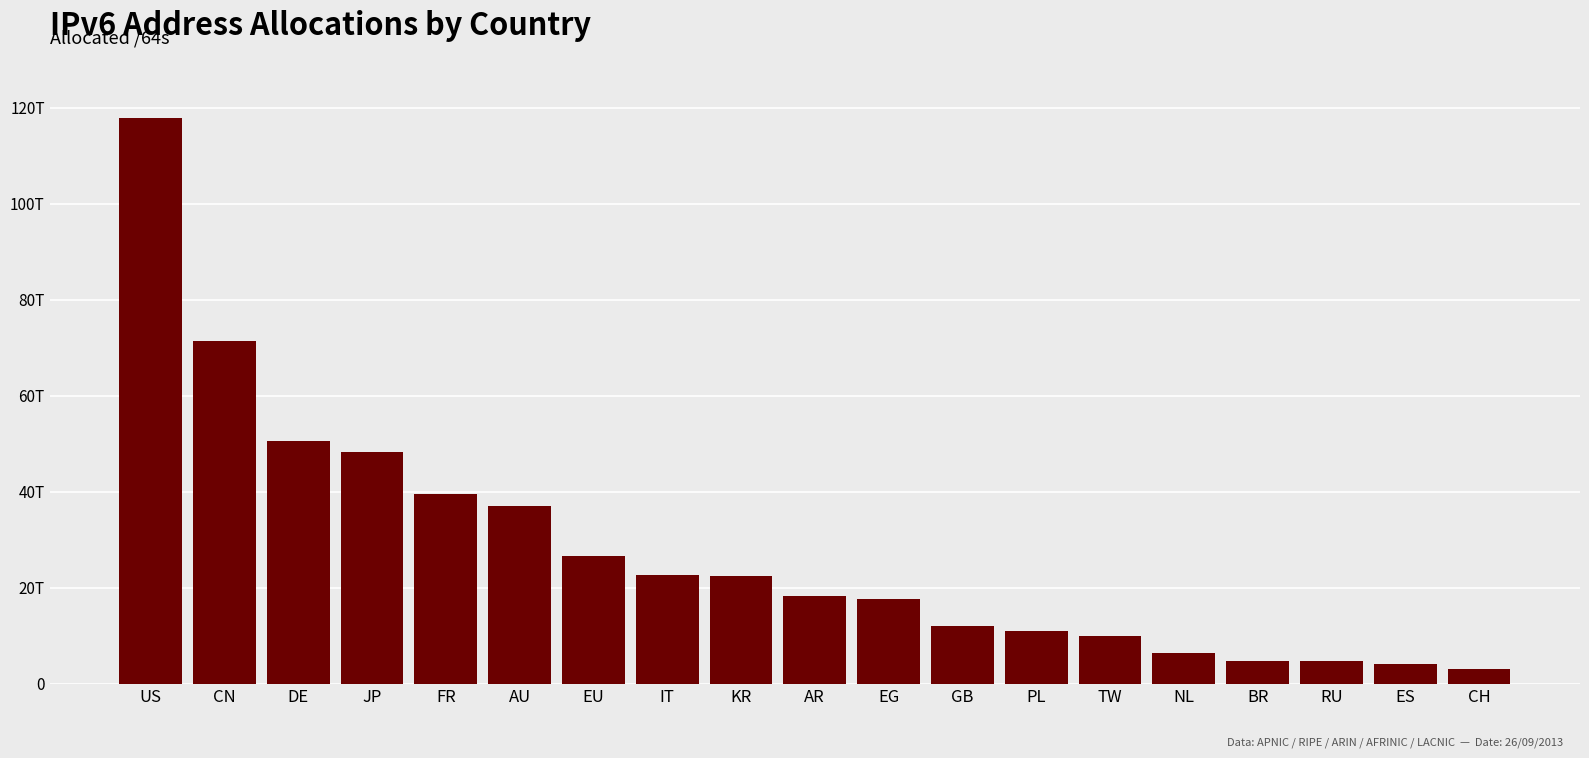

Which label corresponds to the smallest value in the chart?

CH